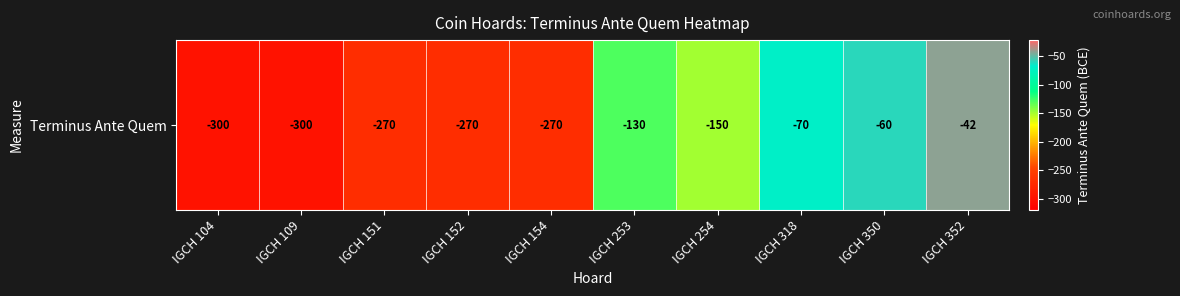

How many data points does each series have?

10